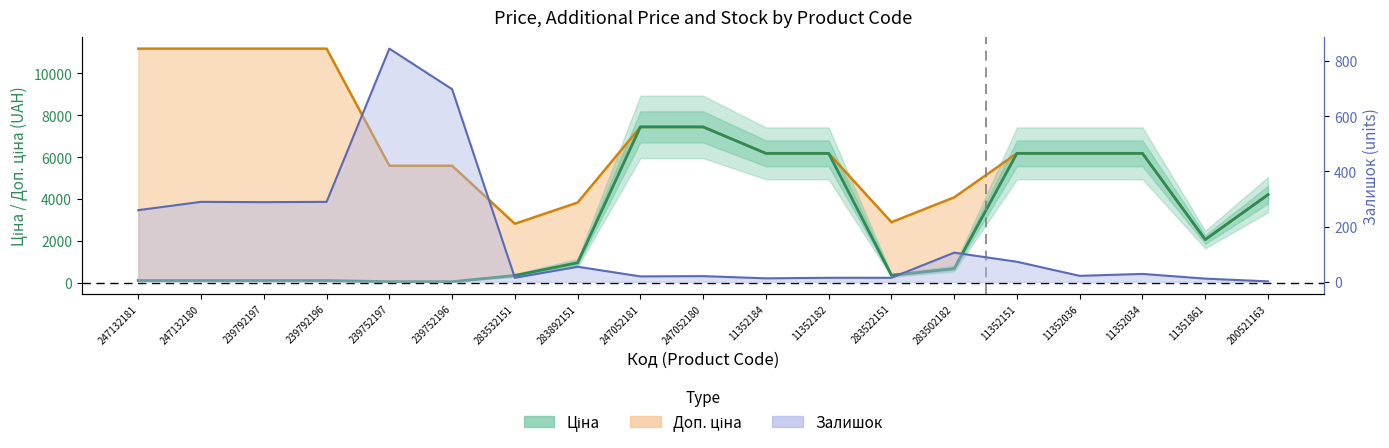

Does the chart display data point markers on the line(s)?

No